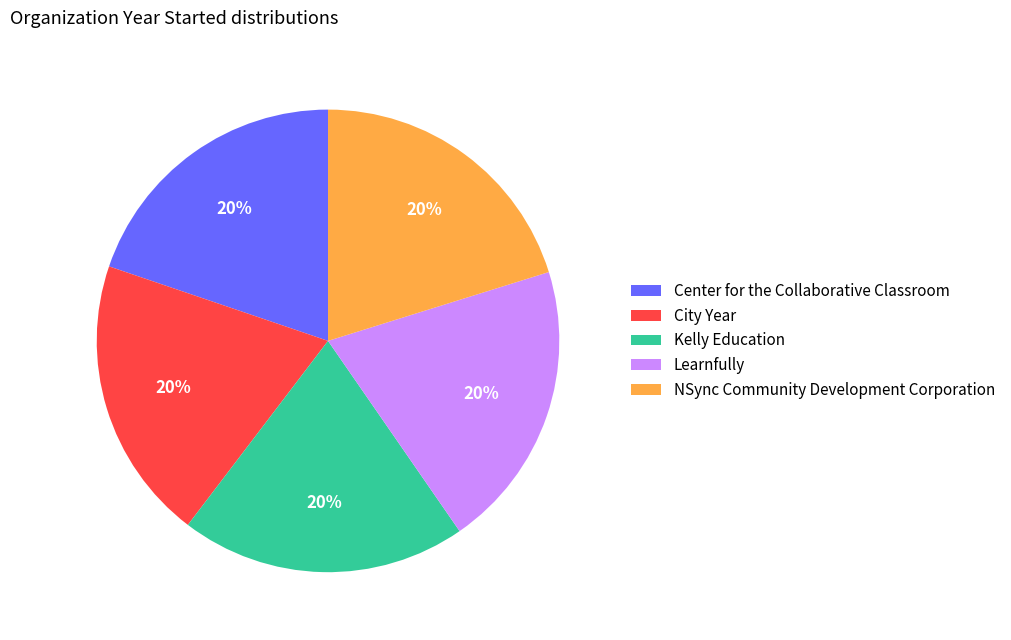

True or false: Center for the Collaborative Classroom accounts for 20% of the total.

True